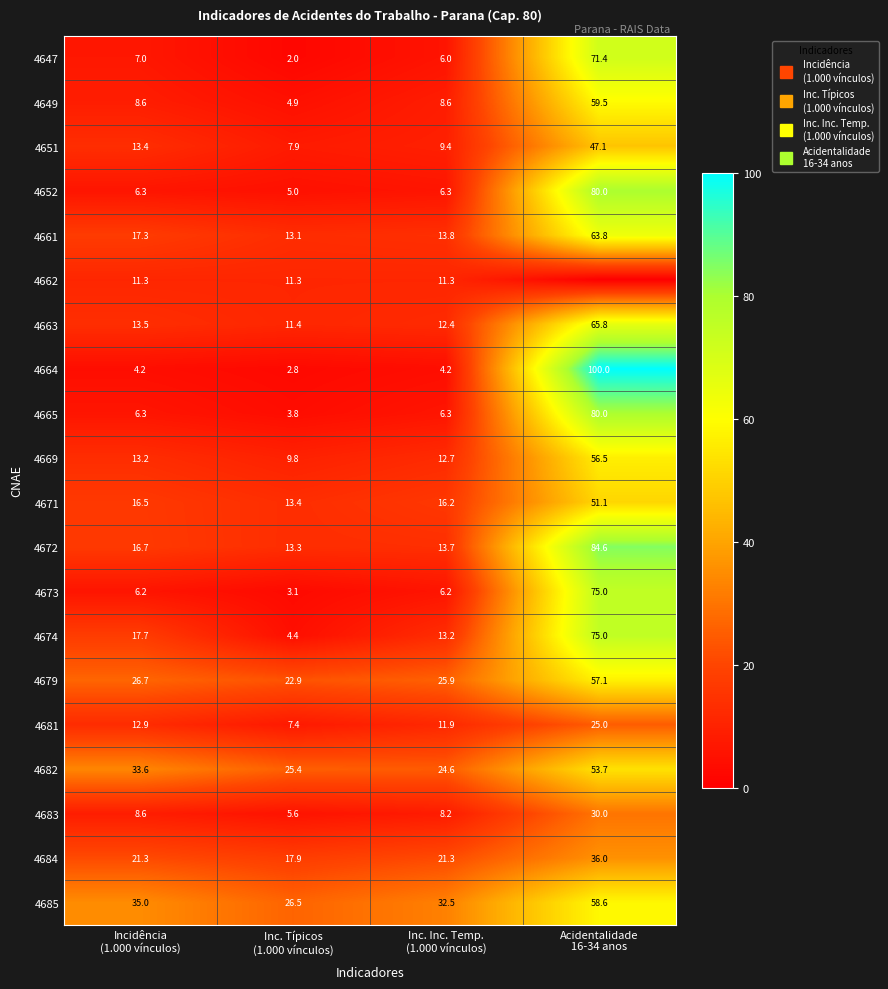

What is the average value of the 4647 series?

21.6